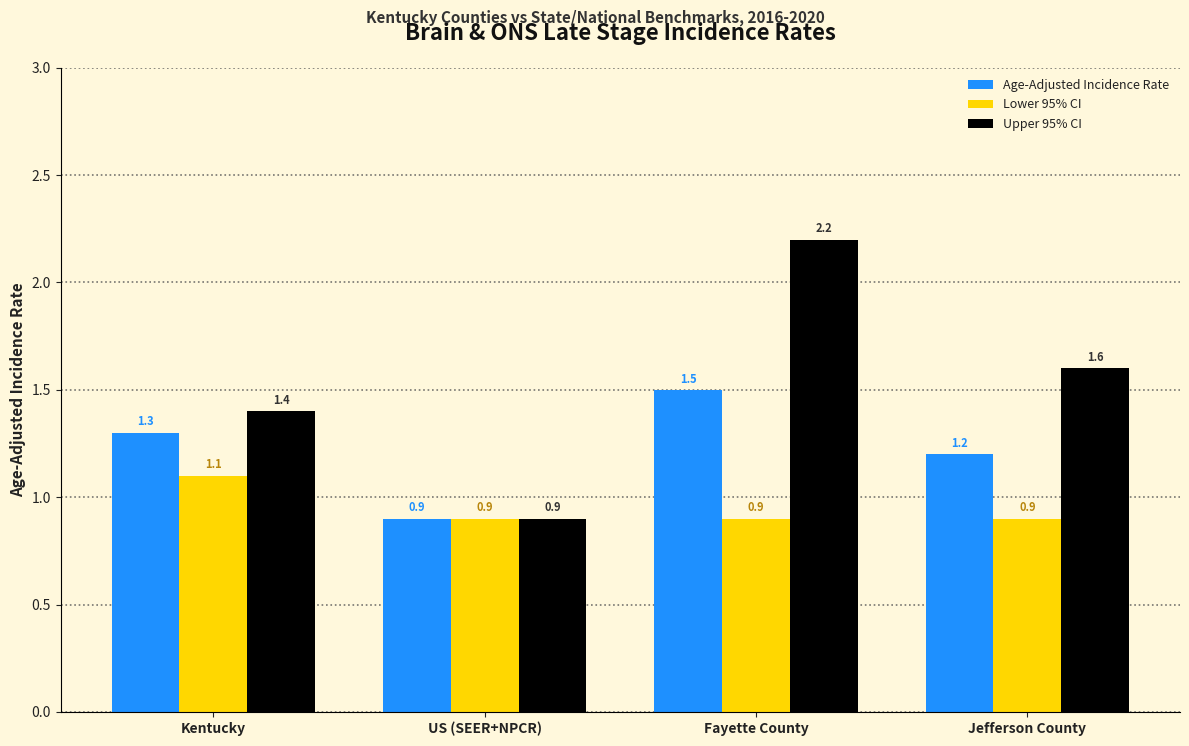

What is the approximate value of Age-Adjusted Incidence Rate at Jefferson County?

1.2